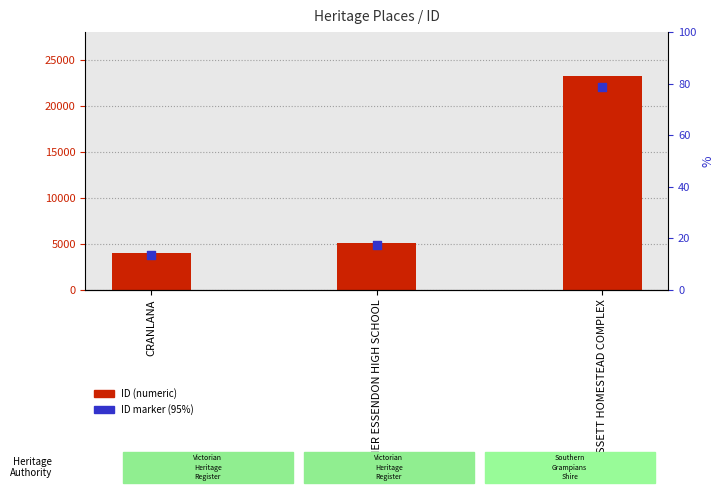

What is the total value across all series at BASSETT HOMESTEAD COMPLEX?

45224.4